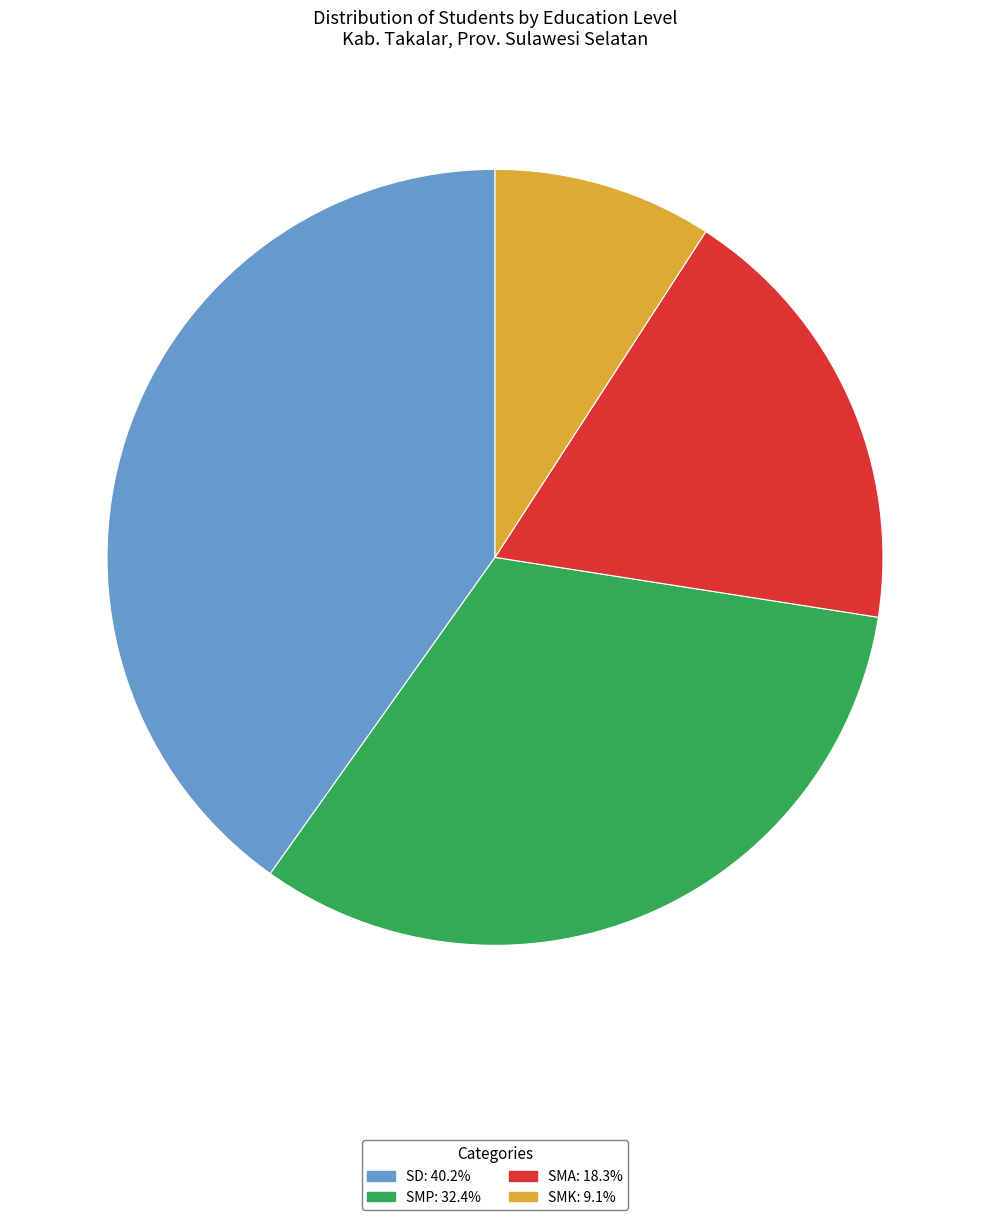

Approximately how many times larger is the value at SMK: 9.1% compared to SMP: 32.4%?

0.3